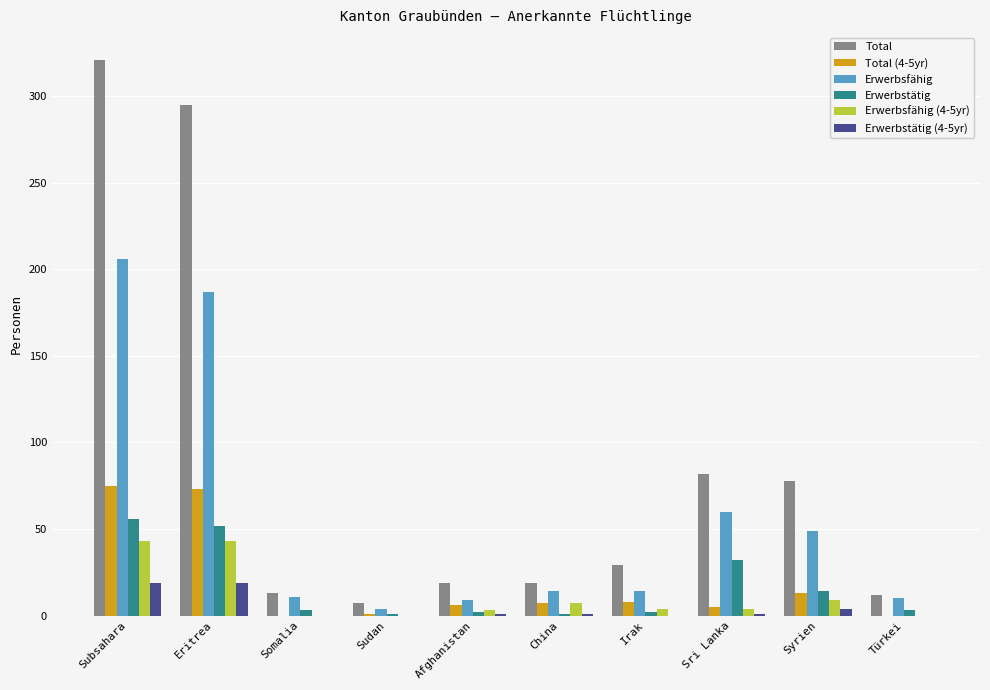

What is the maximum value shown in the chart?

321